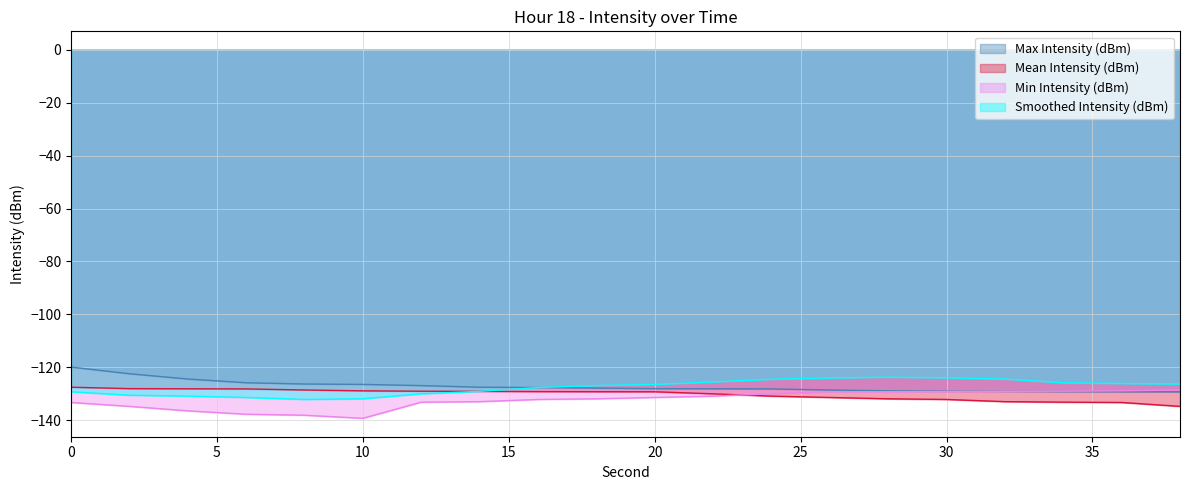

True or false: Mean Intensity (dBm) and Smoothed Intensity (dBm) cross at least once.

False